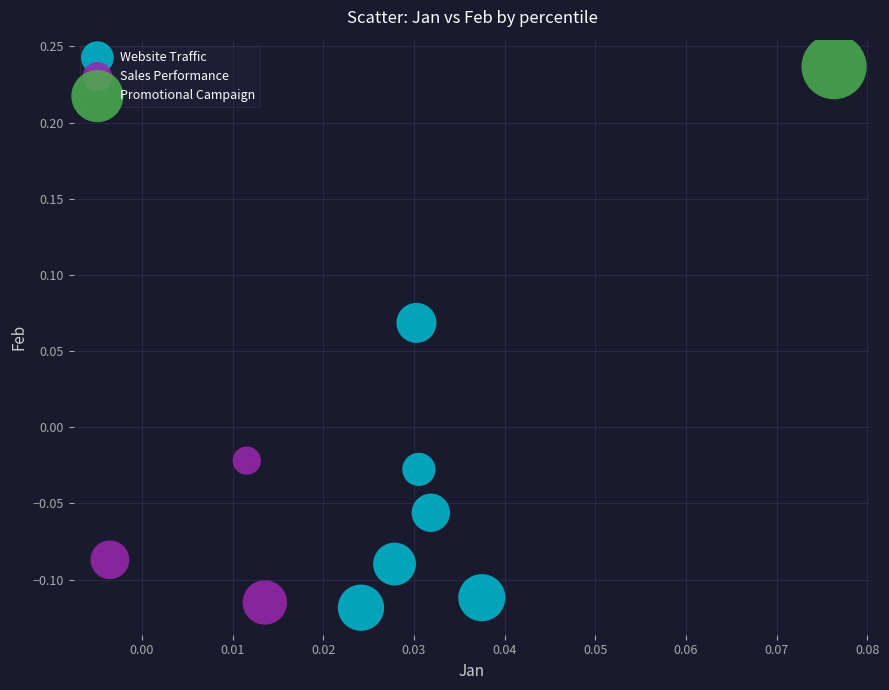

Which series contains the lowest Y value?

Website Traffic